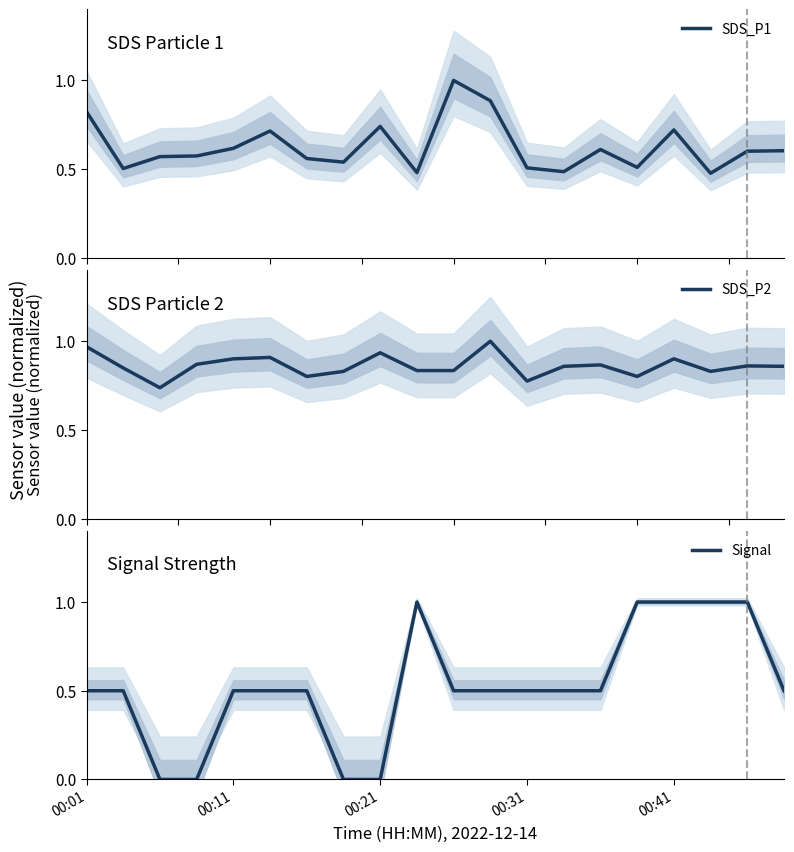

Is it true that Signal equals 0.8 at 00:31?

False